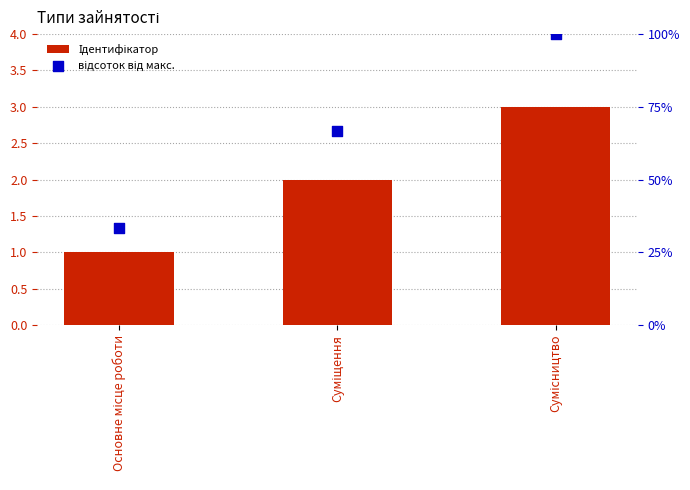

What is the total value across all series at Суміщення?

68.7